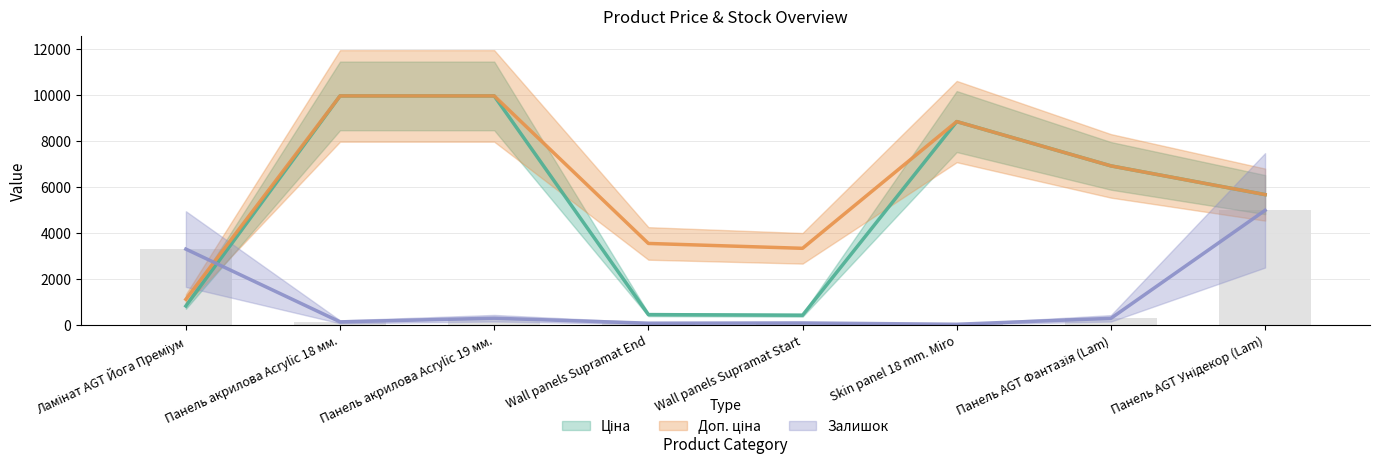

What is the difference between the second highest and second lowest values in the Доп. ціна series?

6642.5